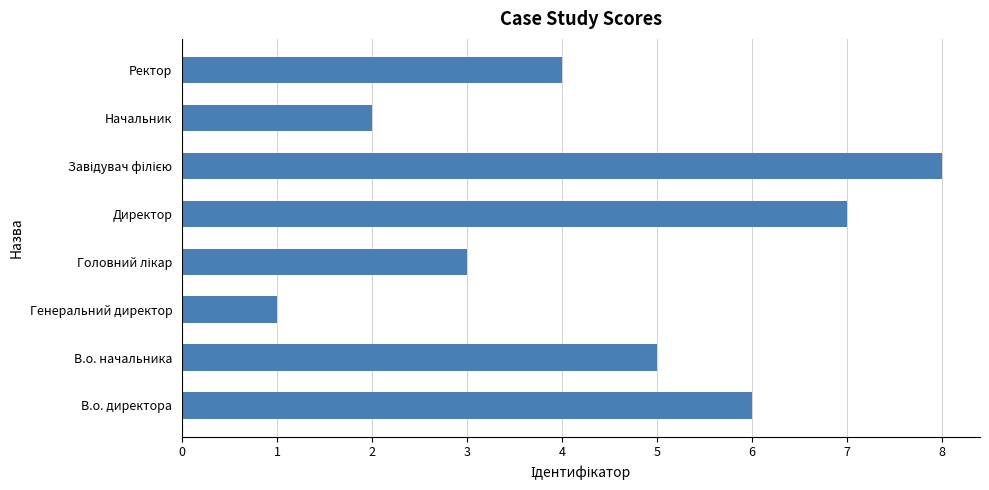

What is the sum of all values?

36